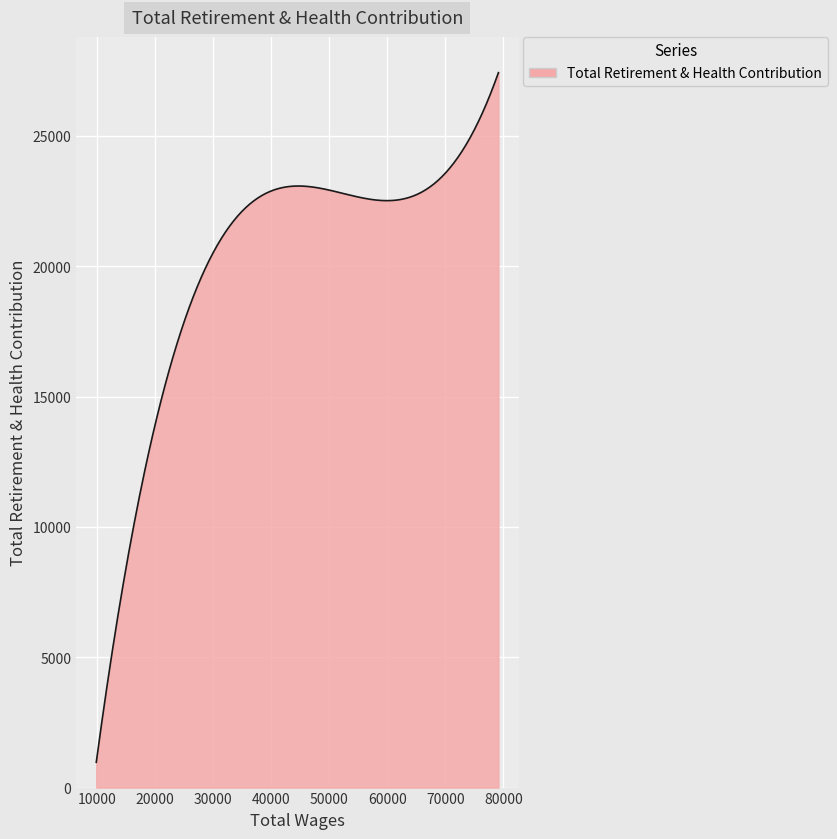

What is the maximum value shown in the chart?

27429.0